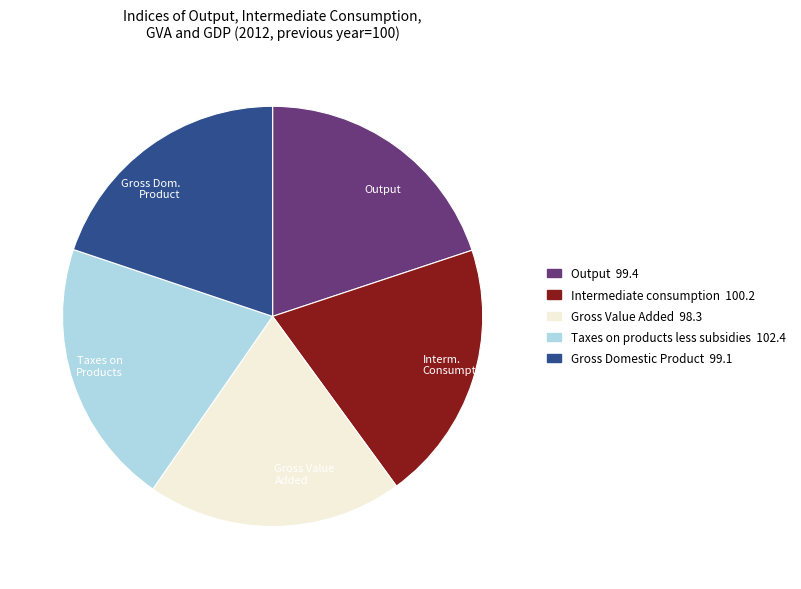

Is the sum of Output and Gross Value Added greater than half?

No